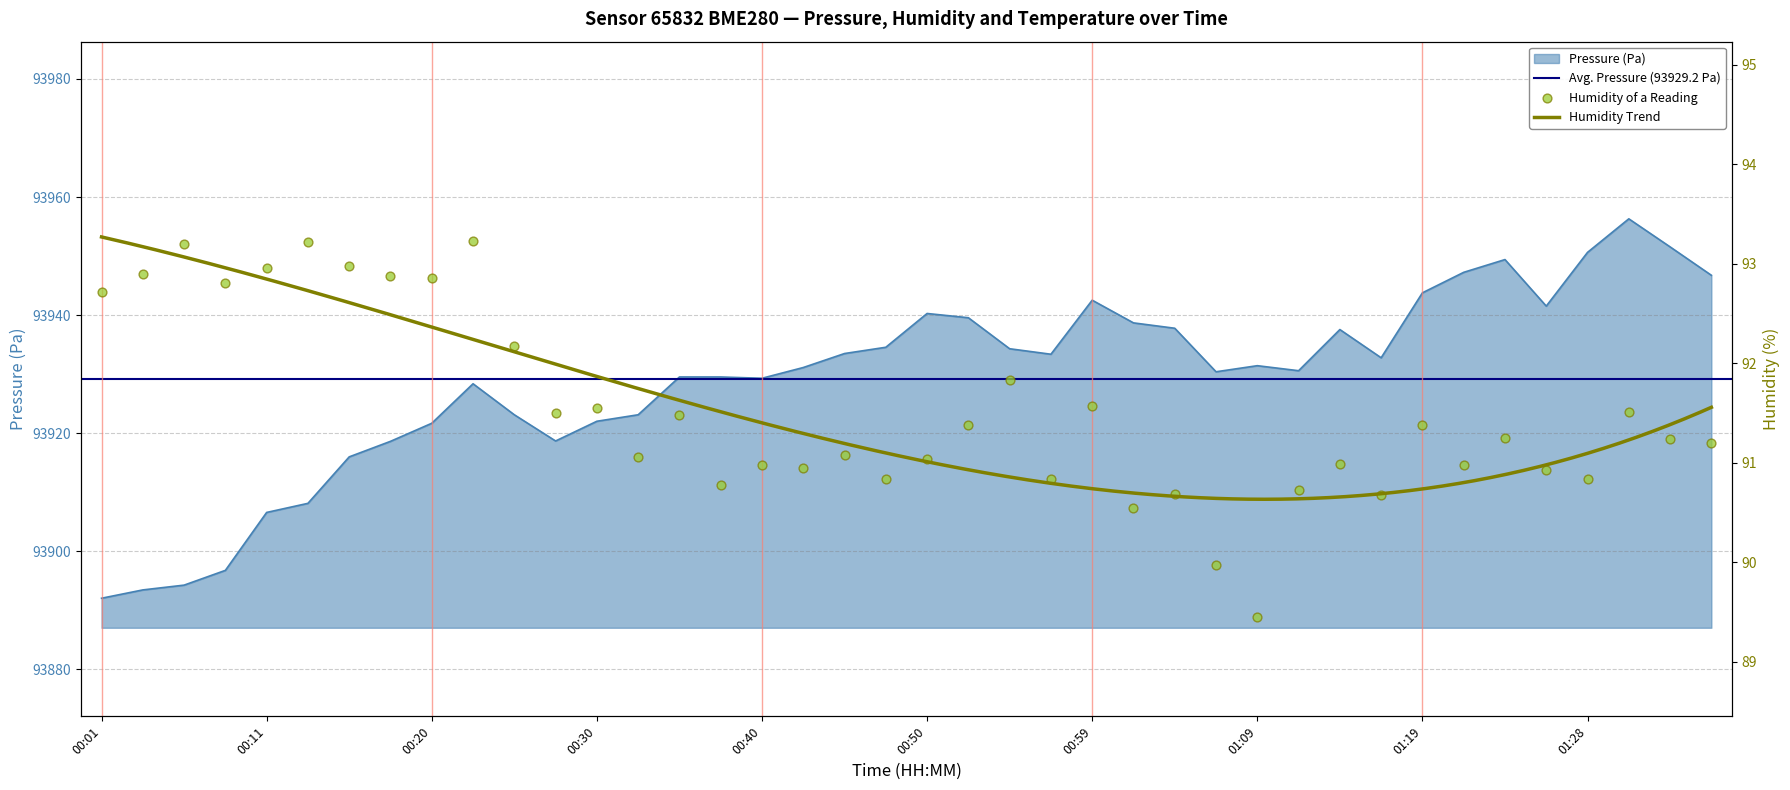

Which series has the largest total across all categories?

pressure